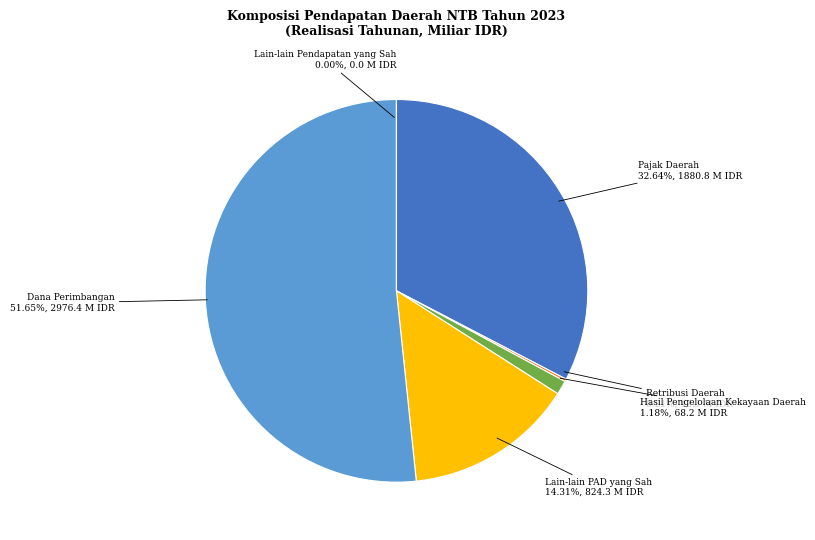

To the nearest percent, what is the combined percentage of Retribusi Daerah and Lain-lain PAD yang Sah?

15%